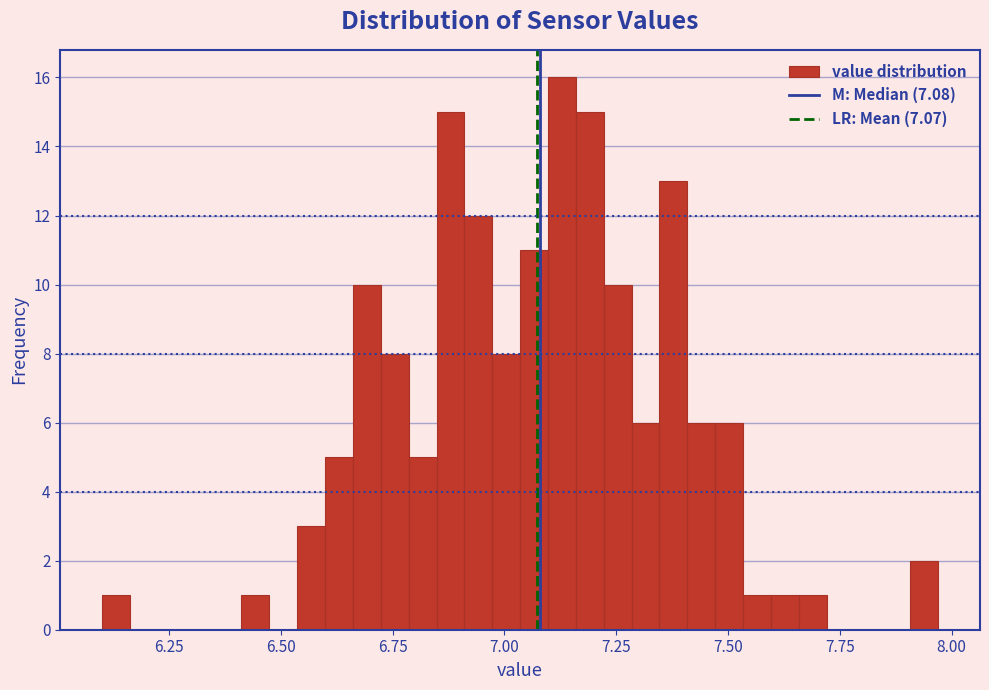

Read against the x-axis, roughly where is the centre of the tallest bar?

7.15